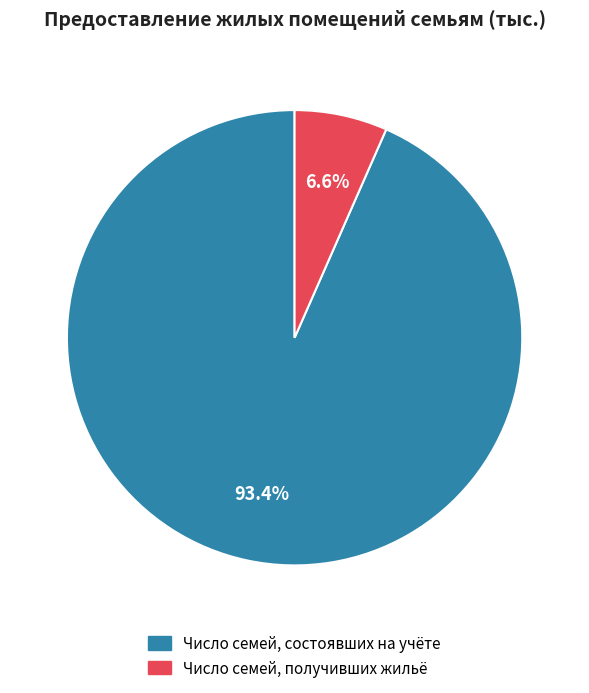

Rank the categories by value from highest to lowest.

Число семей, состоявших на учёте, Число семей, получивших жильё